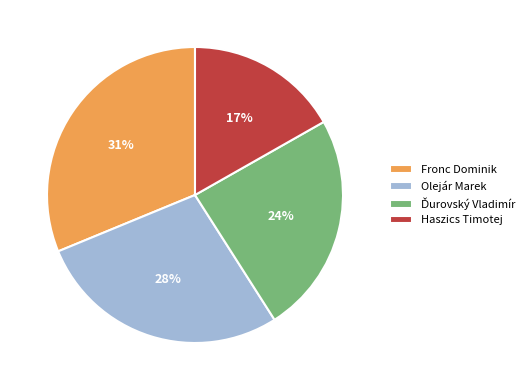

What is the largest slice in the pie chart?

Fronc Dominik